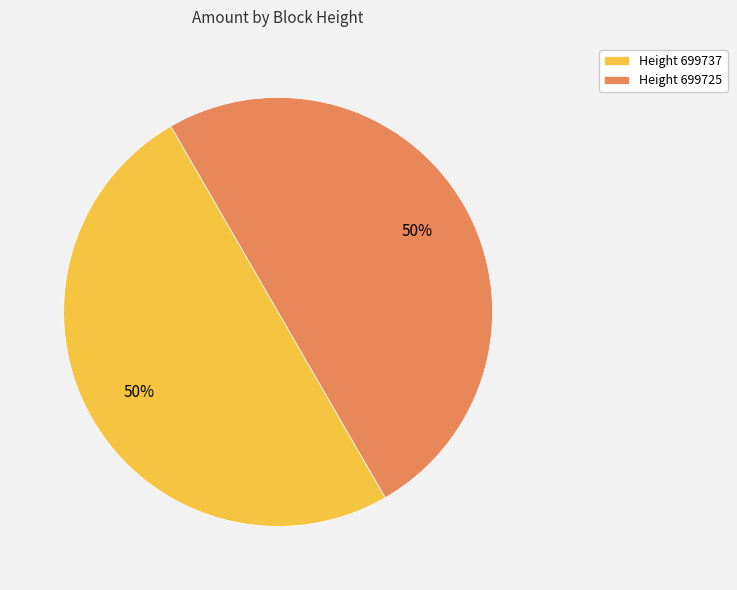

Is it true that Height 699737 is 60% of the pie?

False